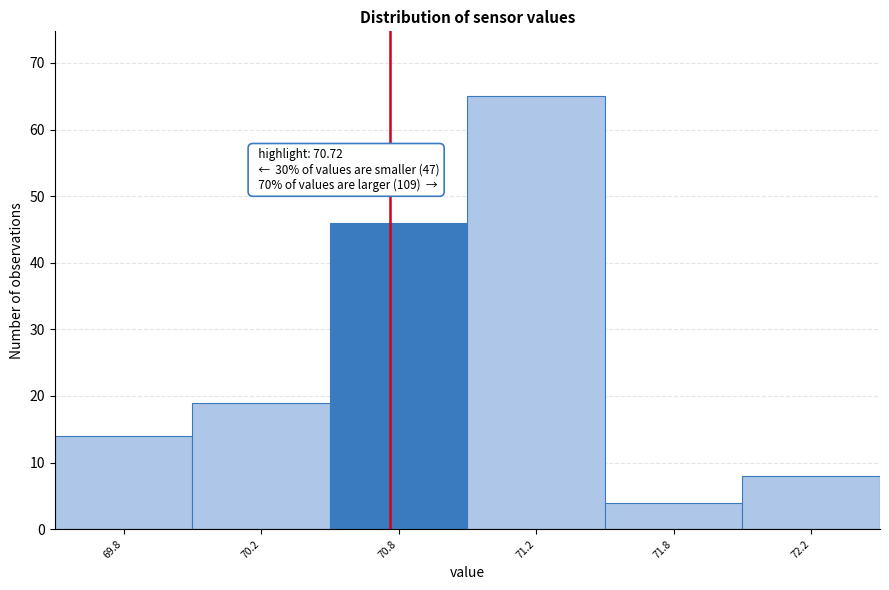

Reading left to right, what are all the values shown in this chart?

69.8=14	70.2=19	70.8=46	71.2=65	71.8=4	72.2=8